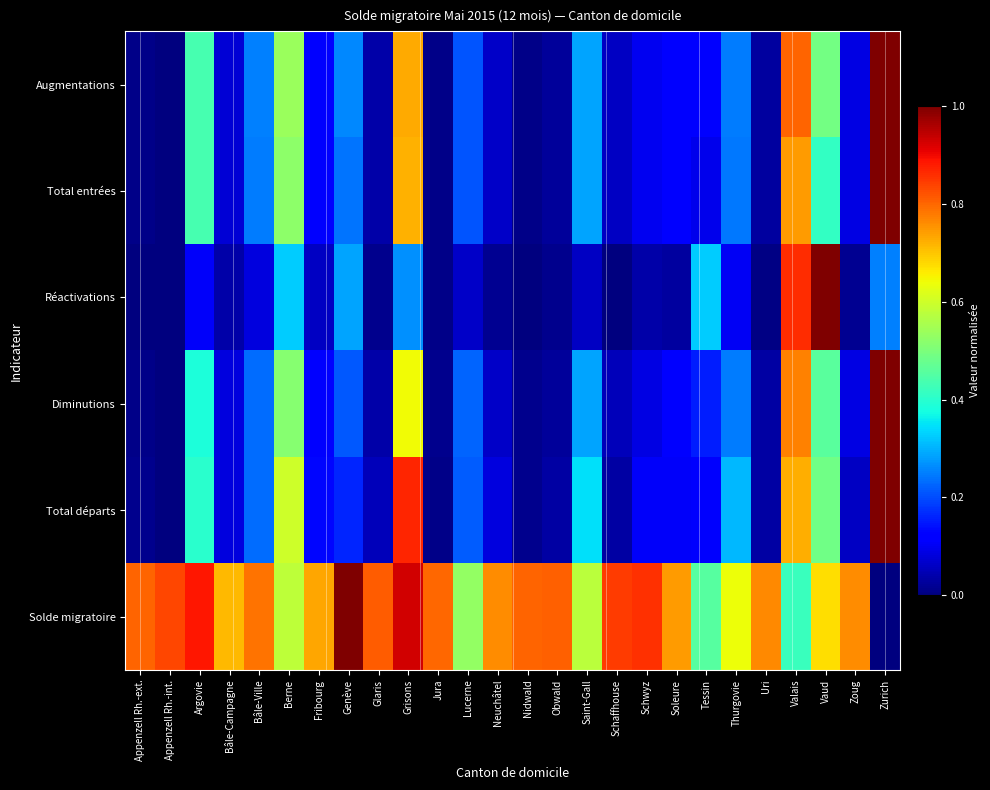

Reading left to right, transcribe all the data shown in this chart.

Augmentations: Appenzell Rh.-ext.=0.0	Appenzell Rh.-int.=0.0	Argovie=0.4	Bâle-Campagne=0.1	Bâle-Ville=0.3	Berne=0.5	Fribourg=0.1	Genève=0.3	Glaris=0.0	Grisons=0.7	Jura=0.0	Lucerne=0.2	Neuchâtel=0.1	Nidwald=0.0	Obwald=0.0	Saint-Gall=0.3	Schaffhouse=0.1	Schwyz=0.1	Soleure=0.1	Tessin=0.1	Thurgovie=0.2	Uri=0.0	Valais=0.8	Vaud=0.5	Zoug=0.1	Zurich=1.0
Total entrées: Appenzell Rh.-ext.=0.0	Appenzell Rh.-int.=0.0	Argovie=0.4	Bâle-Campagne=0.1	Bâle-Ville=0.2	Berne=0.5	Fribourg=0.1	Genève=0.2	Glaris=0.0	Grisons=0.7	Jura=0.0	Lucerne=0.2	Neuchâtel=0.1	Nidwald=0.0	Obwald=0.0	Saint-Gall=0.3	Schaffhouse=0.1	Schwyz=0.1	Soleure=0.1	Tessin=0.1	Thurgovie=0.2	Uri=0.0	Valais=0.7	Vaud=0.4	Zoug=0.1	Zurich=1.0
Réactivations: Appenzell Rh.-ext.=0.0	Appenzell Rh.-int.=0.0	Argovie=0.1	Bâle-Campagne=0.0	Bâle-Ville=0.1	Berne=0.3	Fribourg=0.1	Genève=0.3	Glaris=0.0	Grisons=0.3	Jura=0.0	Lucerne=0.1	Neuchâtel=0.0	Nidwald=0.0	Obwald=0.0	Saint-Gall=0.1	Schaffhouse=0.0	Schwyz=0.0	Soleure=0.0	Tessin=0.3	Thurgovie=0.1	Uri=0.0	Valais=0.9	Vaud=1.0	Zoug=0.0	Zurich=0.3
Diminutions: Appenzell Rh.-ext.=0.0	Appenzell Rh.-int.=0.0	Argovie=0.4	Bâle-Campagne=0.1	Bâle-Ville=0.2	Berne=0.5	Fribourg=0.1	Genève=0.2	Glaris=0.0	Grisons=0.6	Jura=0.0	Lucerne=0.2	Neuchâtel=0.1	Nidwald=0.0	Obwald=0.0	Saint-Gall=0.3	Schaffhouse=0.1	Schwyz=0.1	Soleure=0.1	Tessin=0.2	Thurgovie=0.2	Uri=0.0	Valais=0.8	Vaud=0.5	Zoug=0.1	Zurich=1.0
Total départs: Appenzell Rh.-ext.=0.0	Appenzell Rh.-int.=0.0	Argovie=0.4	Bâle-Campagne=0.1	Bâle-Ville=0.2	Berne=0.6	Fribourg=0.1	Genève=0.2	Glaris=0.1	Grisons=0.9	Jura=0.0	Lucerne=0.2	Neuchâtel=0.1	Nidwald=0.0	Obwald=0.0	Saint-Gall=0.3	Schaffhouse=0.0	Schwyz=0.1	Soleure=0.1	Tessin=0.1	Thurgovie=0.3	Uri=0.0	Valais=0.7	Vaud=0.5	Zoug=0.1	Zurich=1.0
Solde migratoire: Appenzell Rh.-ext.=0.8	Appenzell Rh.-int.=0.8	Argovie=0.9	Bâle-Campagne=0.7	Bâle-Ville=0.8	Berne=0.6	Fribourg=0.7	Genève=1.0	Glaris=0.8	Grisons=0.9	Jura=0.8	Lucerne=0.5	Neuchâtel=0.8	Nidwald=0.8	Obwald=0.8	Saint-Gall=0.6	Schaffhouse=0.8	Schwyz=0.9	Soleure=0.7	Tessin=0.5	Thurgovie=0.6	Uri=0.8	Valais=0.4	Vaud=0.7	Zoug=0.8	Zurich=0.0